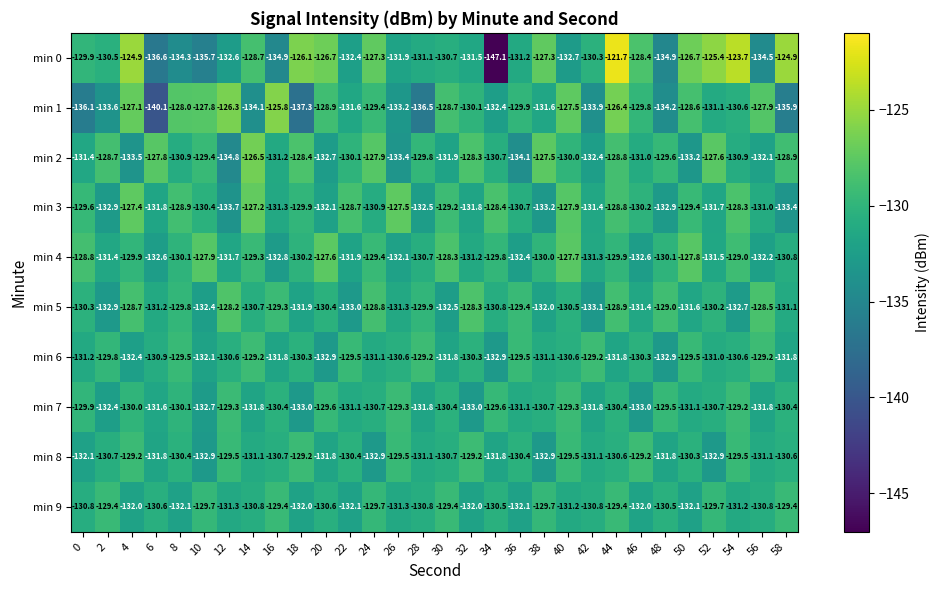

Rank the series at 12 from highest to lowest value.

min 1, min 5, min 7, min 8, min 6, min 9, min 4, min 0, min 3, min 2